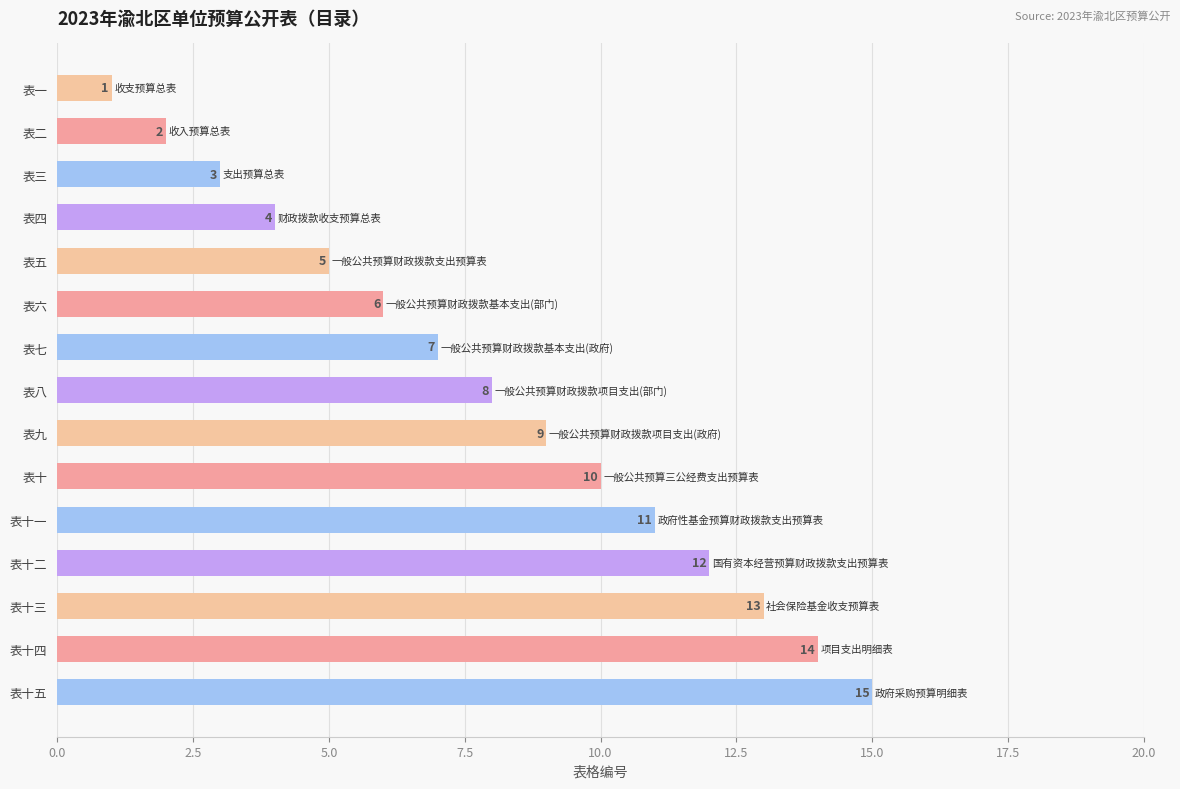

What is the sum of the values at 表十 and 表七?

17